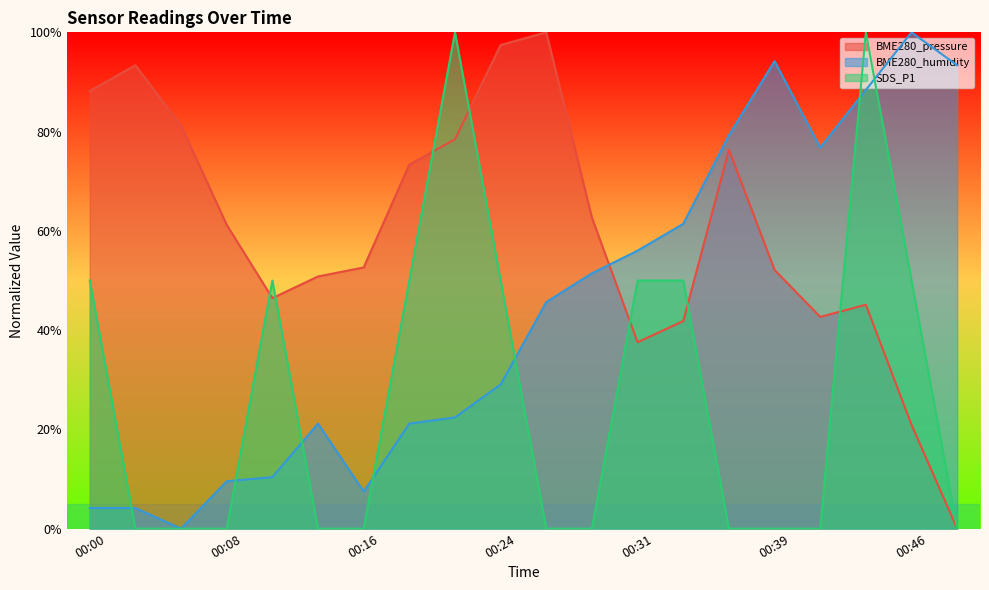

What is the difference between the highest and lowest values at 00:05?

81.2